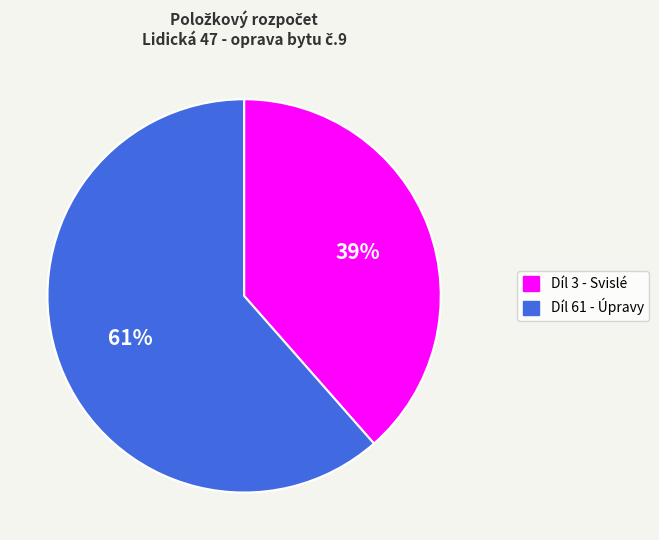

To the nearest percent, what percentage of the pie is Díl 3 - Svislé?

39%